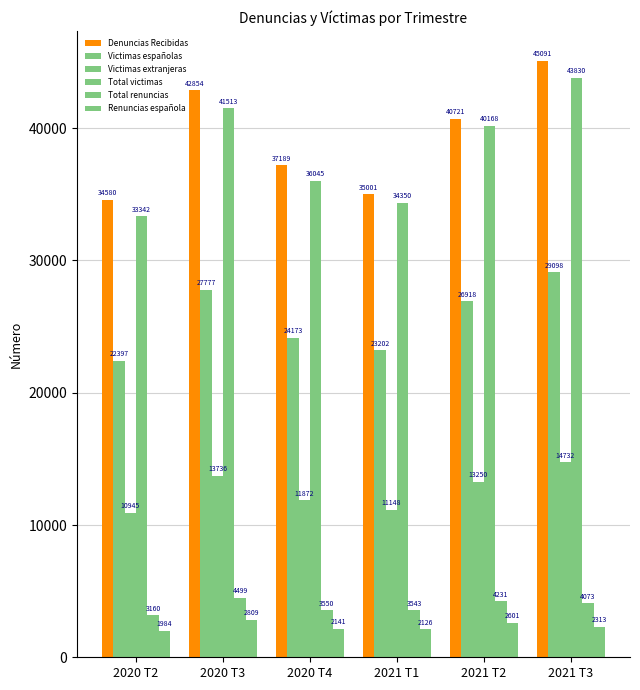

How many values in the Total victimas series are below 40168?

3